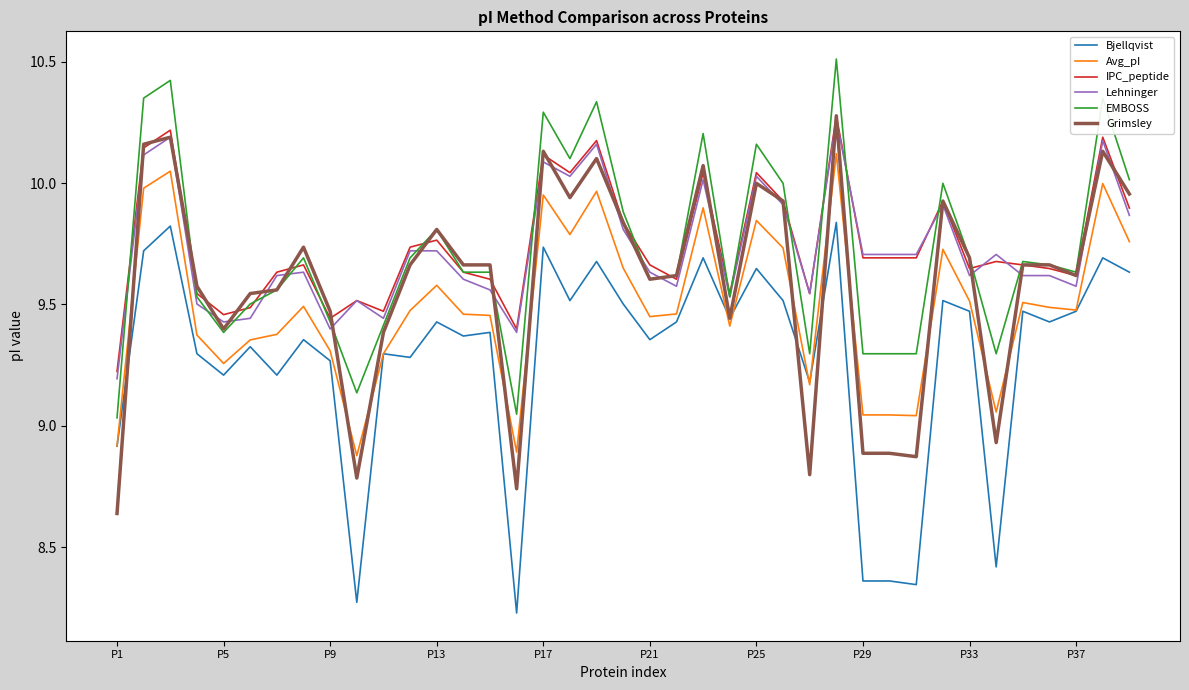

What is the difference between the maximum and minimum values in the IPC_peptide series?

1.1